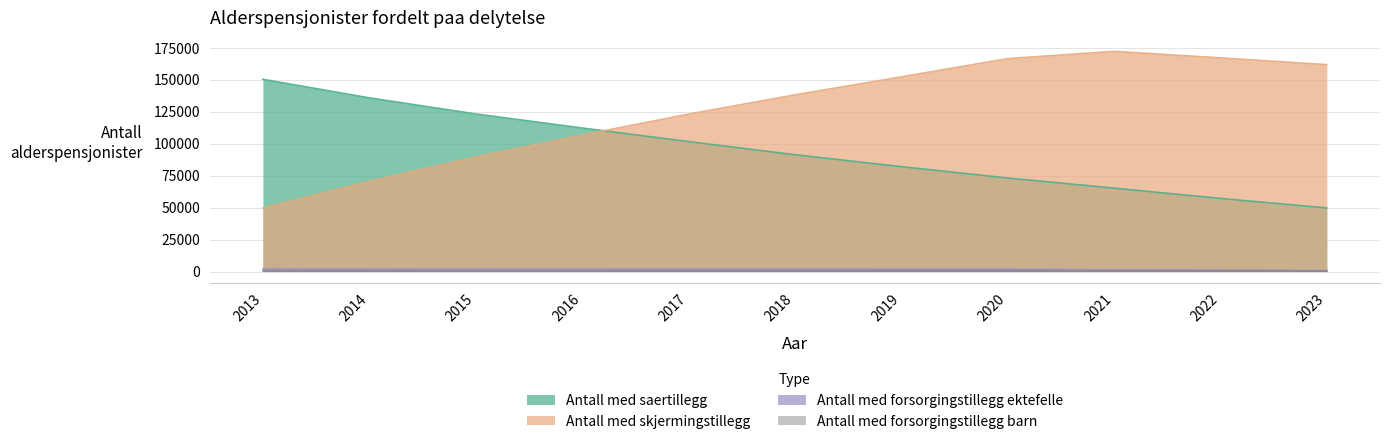

True or false: Antall med saertillegg has a value of 112235 at 2016.

True